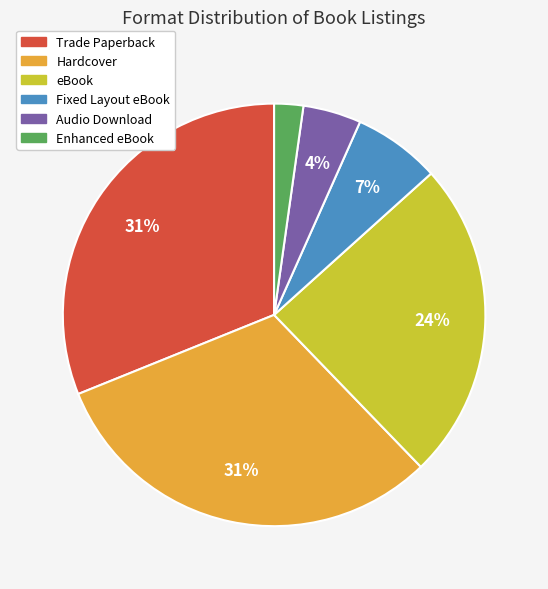

Which has a higher value, Fixed Layout eBook or Hardcover?

Hardcover